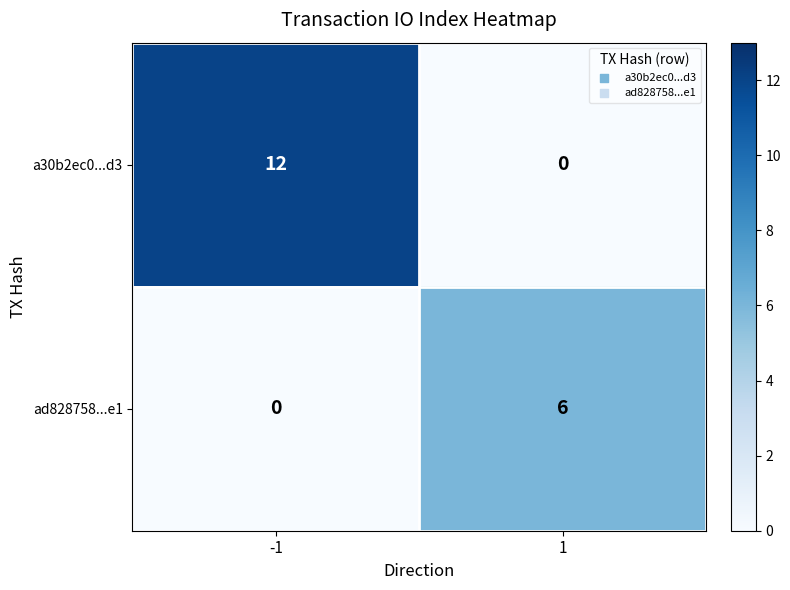

What is the greatest value displayed?

12